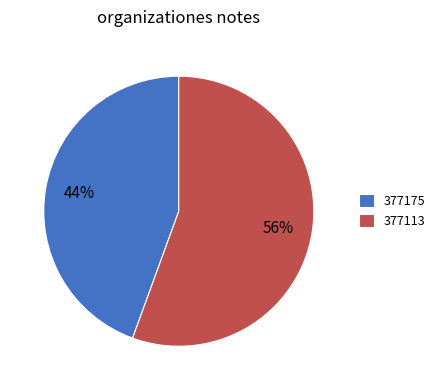

Is there any slice that represents more than half of the pie?

Yes